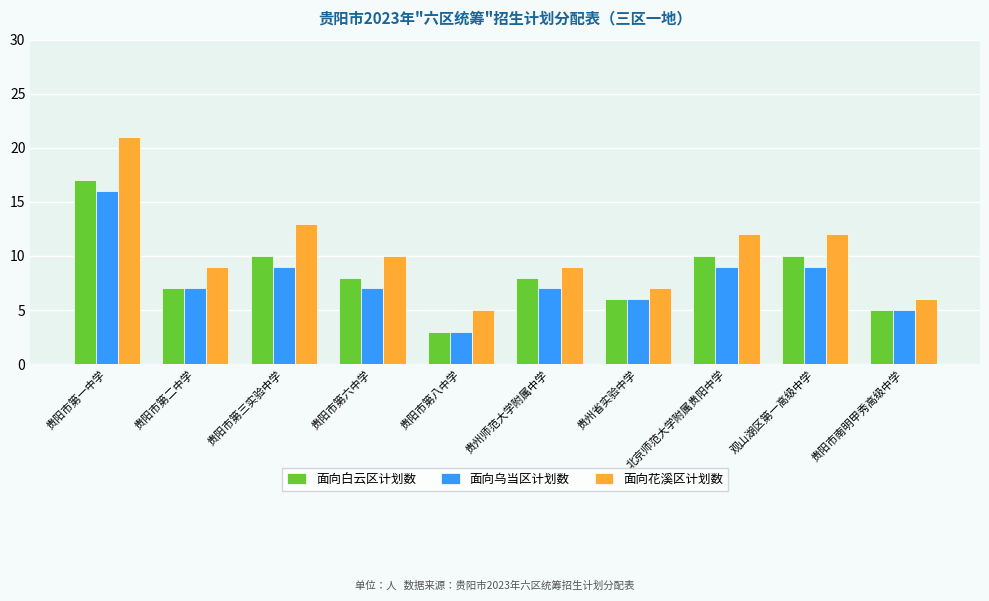

Is it true that 面向乌当区计划数 equals 5 at 贵阳市第三实验中学?

False